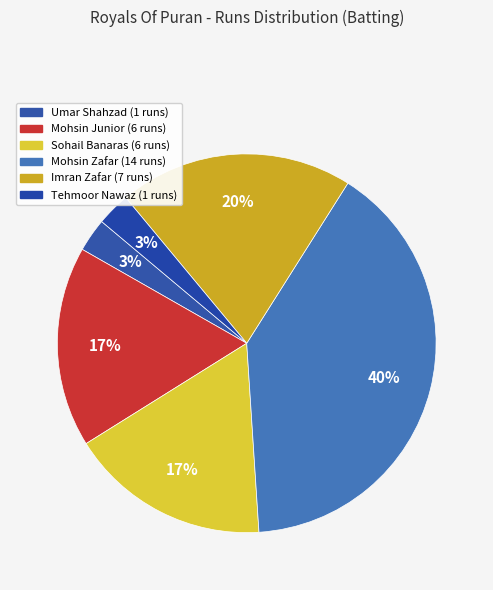

Count the number of slices in the pie.

6